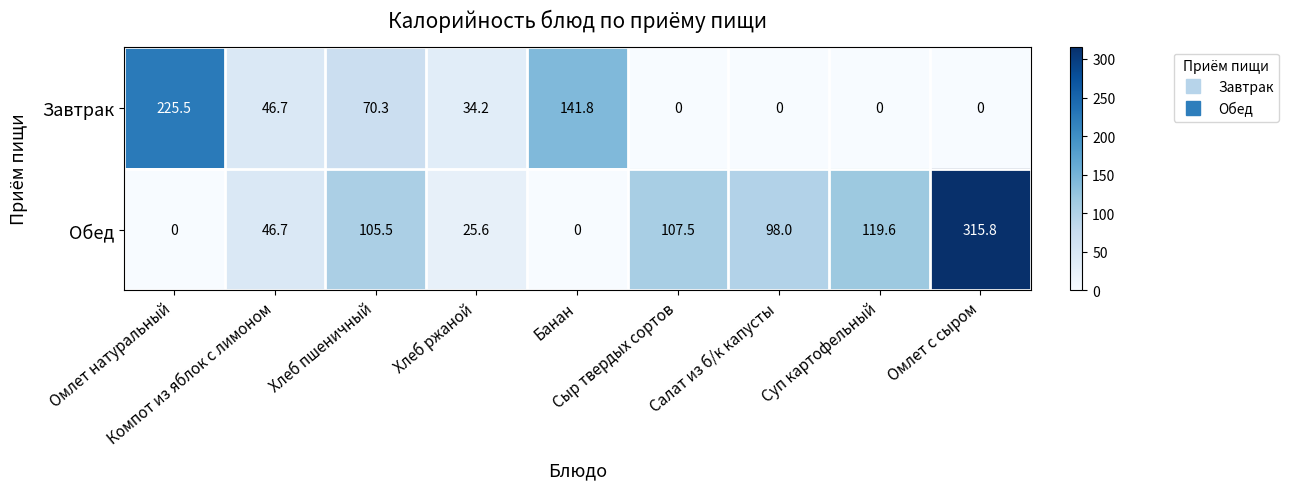

Which series has the largest range (max minus min)?

Обед